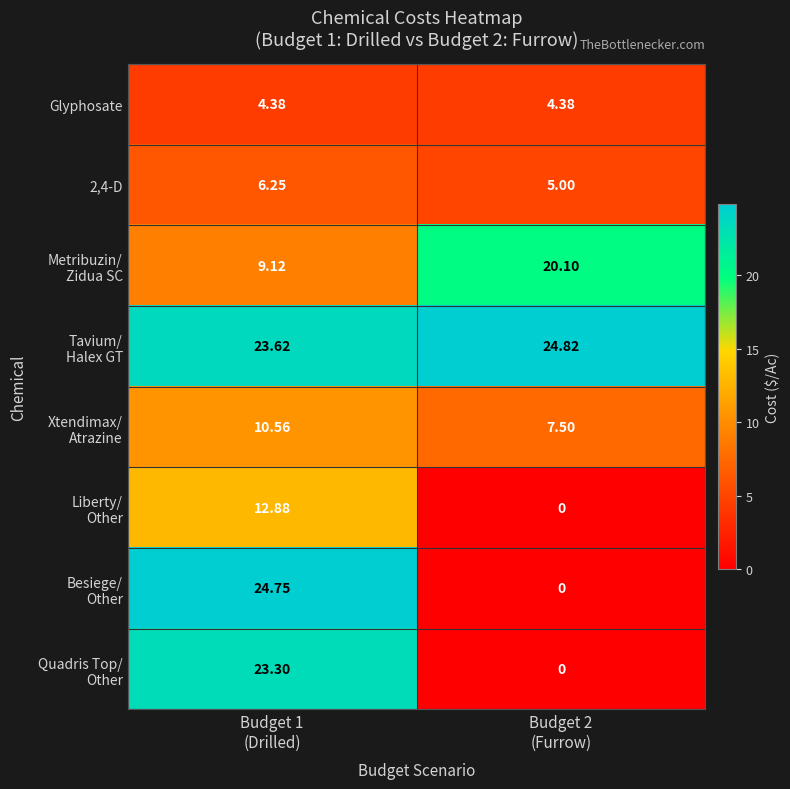

Which has a higher value, Budget 2
(Furrow) or Budget 1
(Drilled)?

Budget 2
(Furrow)